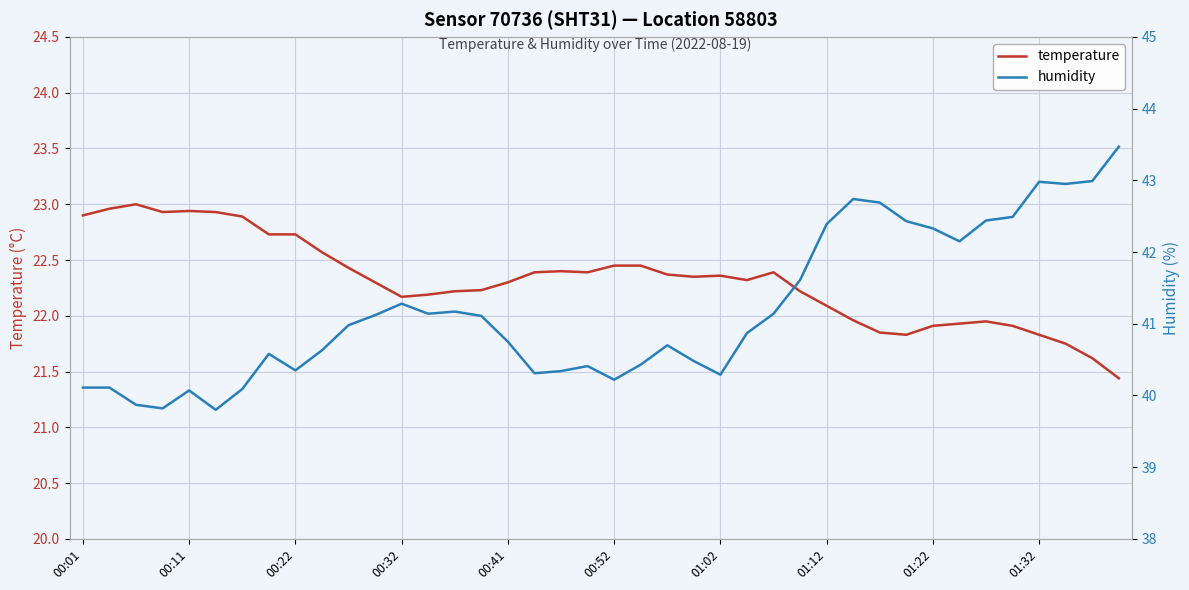

How many values in the humidity series exceed 40?

37